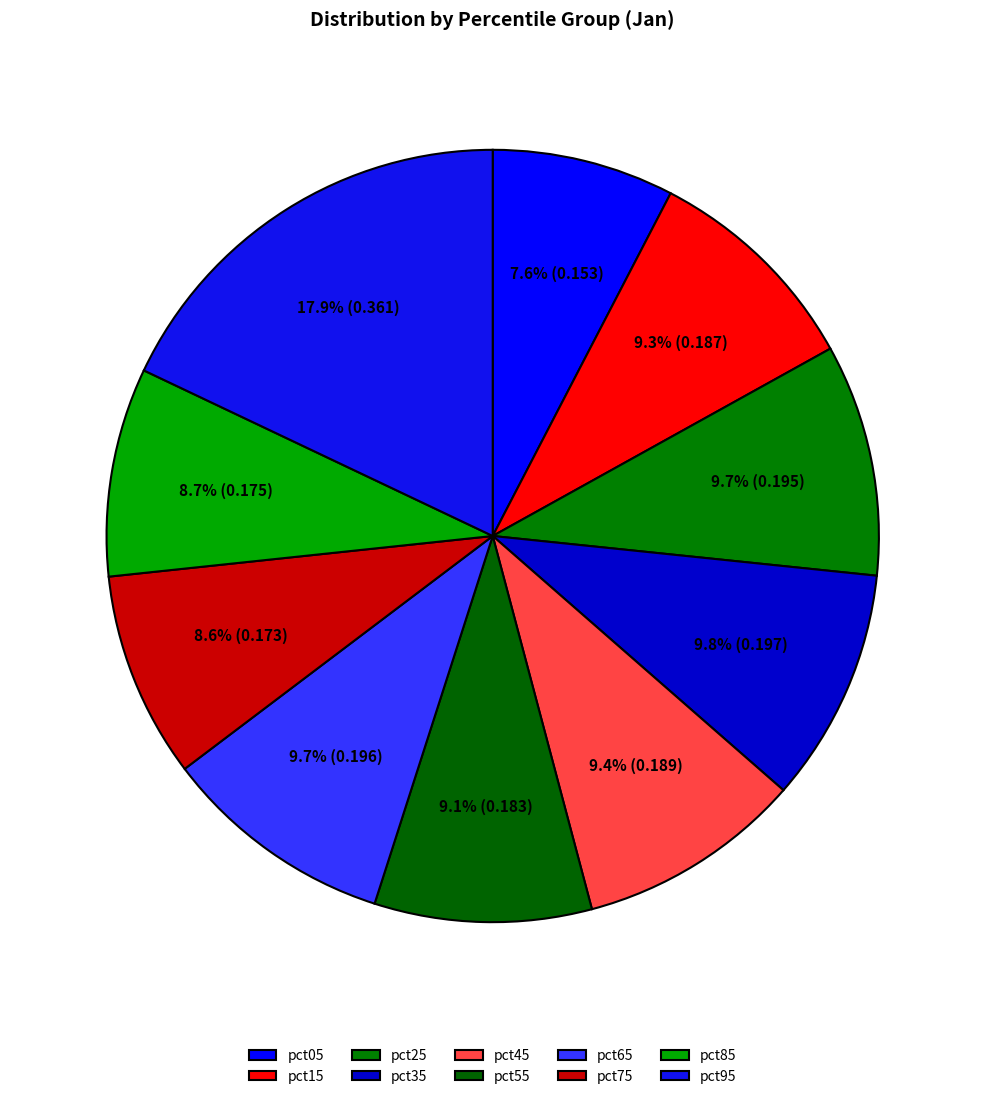

True or false: pct35 accounts for 10% of the total.

True